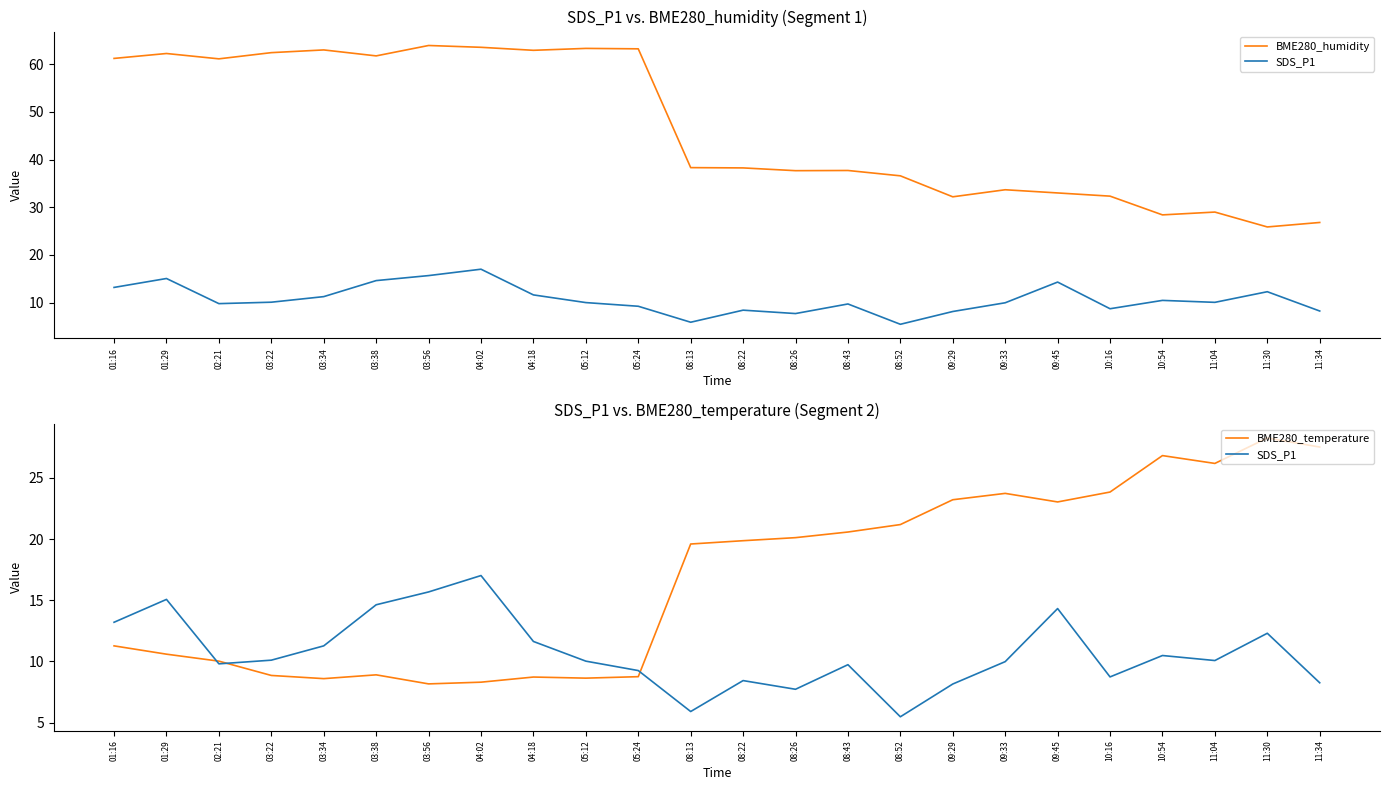

Reading right to left, list all the values displayed in this chart.

BME280_humidity: 26.8	25.9	29.0	28.4	32.3	33.0	33.7	32.2	36.6	37.7	37.7	38.3	38.3	63.2	63.3	62.9	63.5	63.9	61.8	63.0	62.4	61.1	62.2	61.2
SDS_P1: 8.2	12.3	10.1	10.5	8.7	14.3	10.0	8.2	5.5	9.7	7.7	8.4	5.9	9.2	10.0	11.6	17.0	15.7	14.6	11.3	10.1	9.8	15.1	13.2
BME280_temperature: 27.5	28.3	26.2	26.8	23.9	23.0	23.7	23.2	21.2	20.6	20.1	19.9	19.6	8.8	8.6	8.7	8.3	8.2	8.9	8.6	8.8	10.0	10.6	11.3